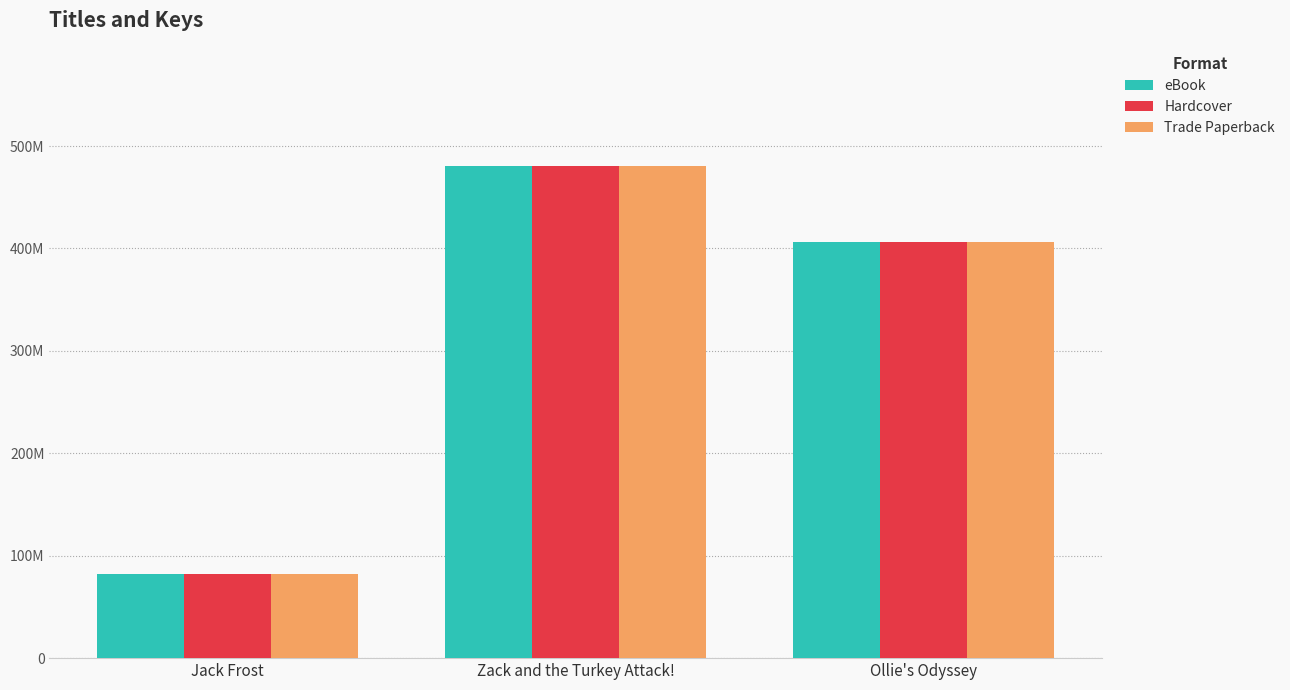

Does the chart contain stacked bars?

No